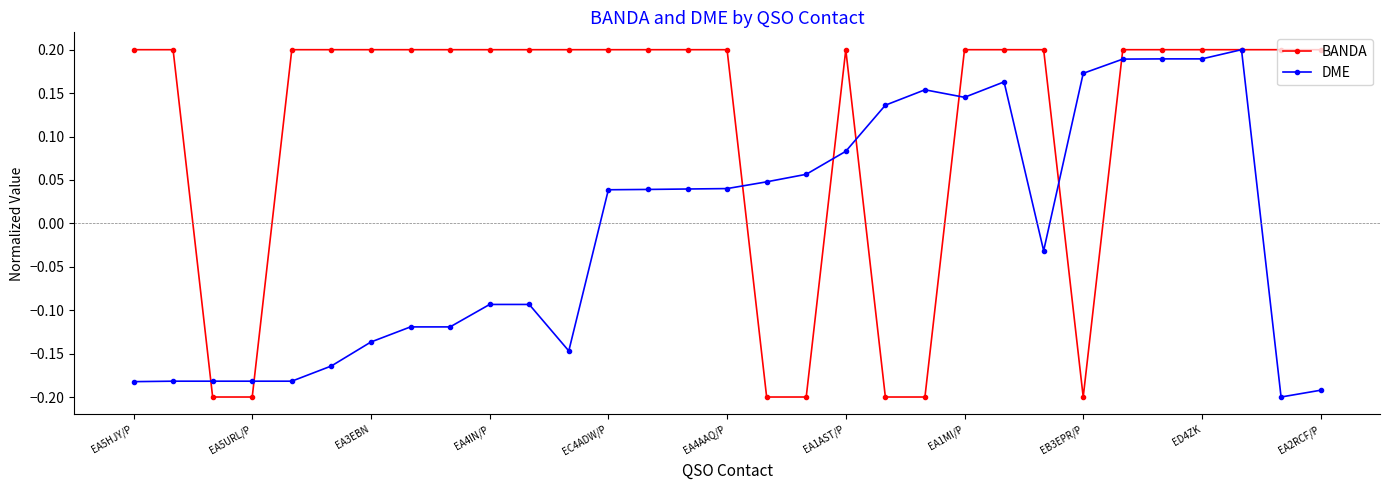

List the series in order of their overall mean, highest first.

BANDA, DME